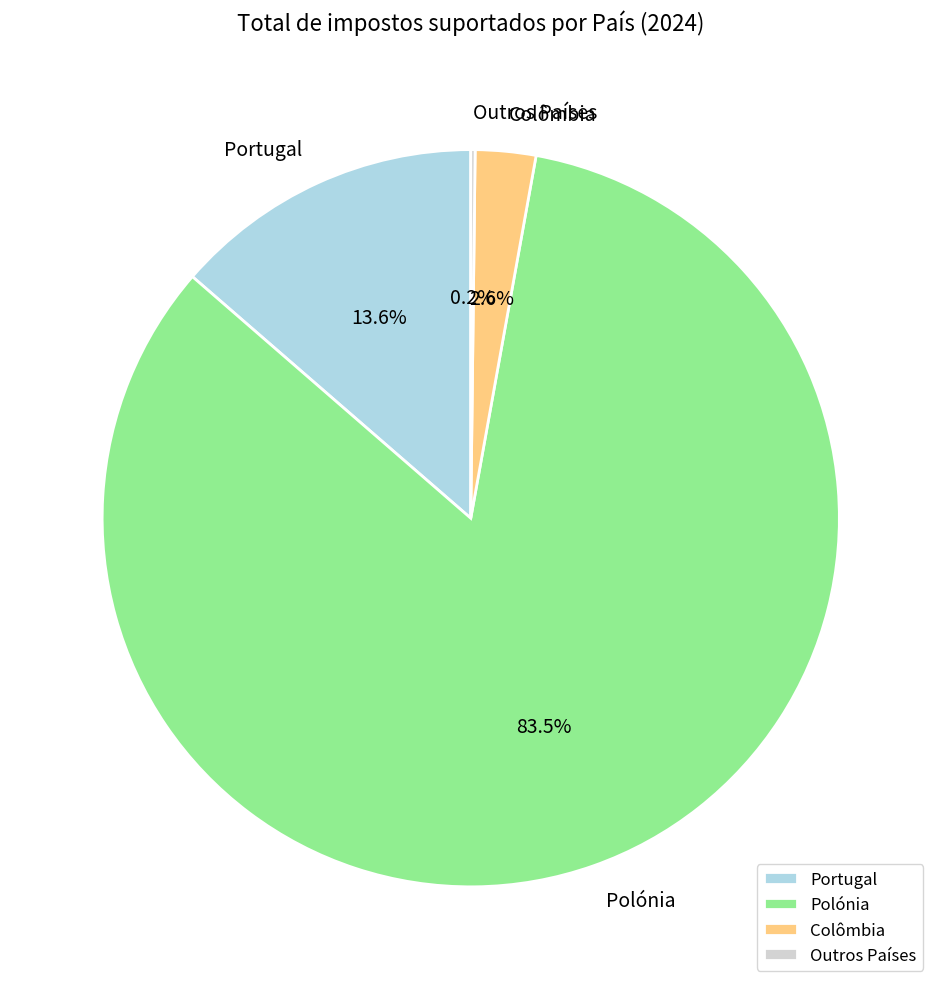

Between Colômbia and Portugal, which is larger?

Portugal